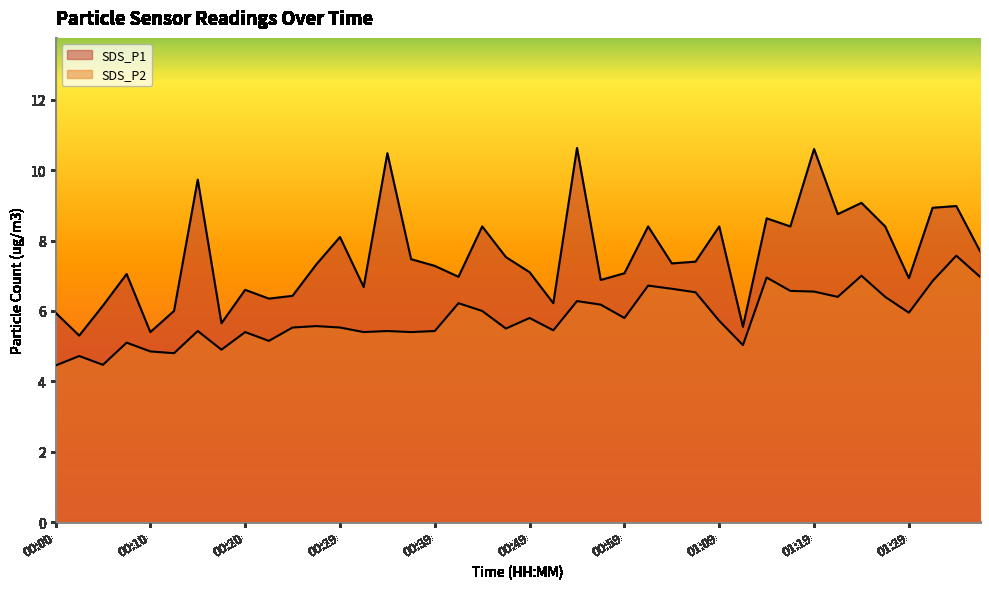

Is it true that SDS_P2 equals 9.2 at 01:24?

False